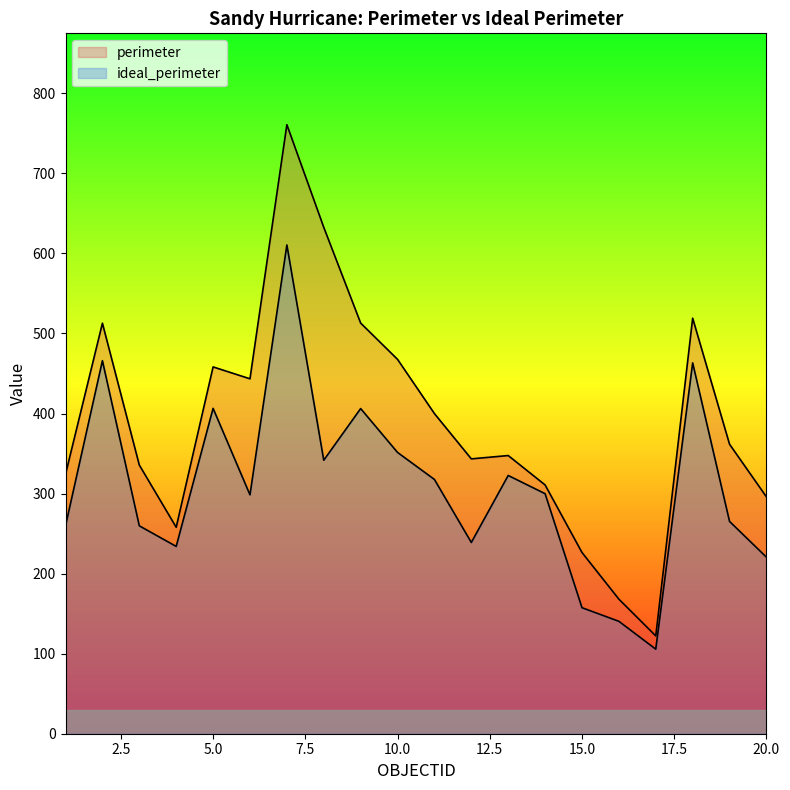

At which category does perimeter reach its first local valley?

4